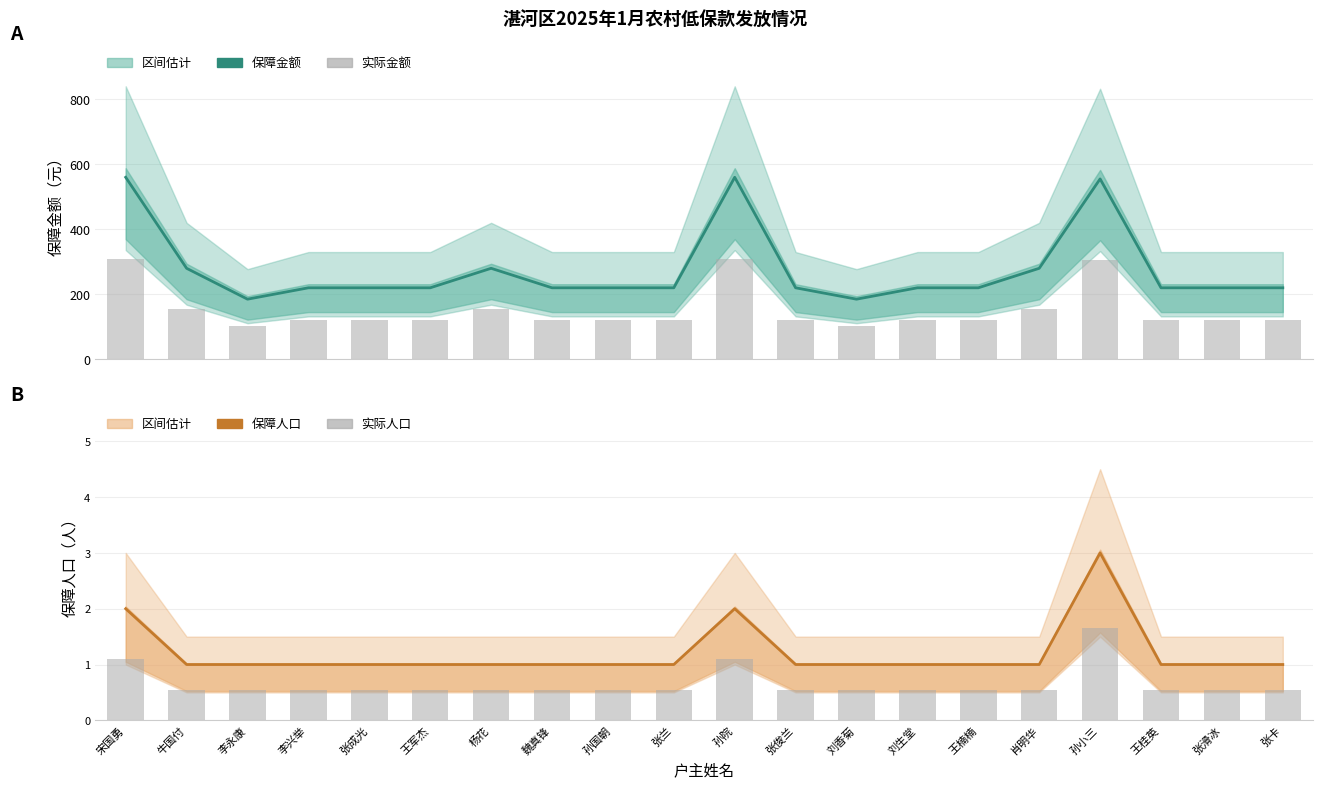

List the series in order of their peak value, highest first.

保障金额, 实际金额, 保障人口, 实际人口